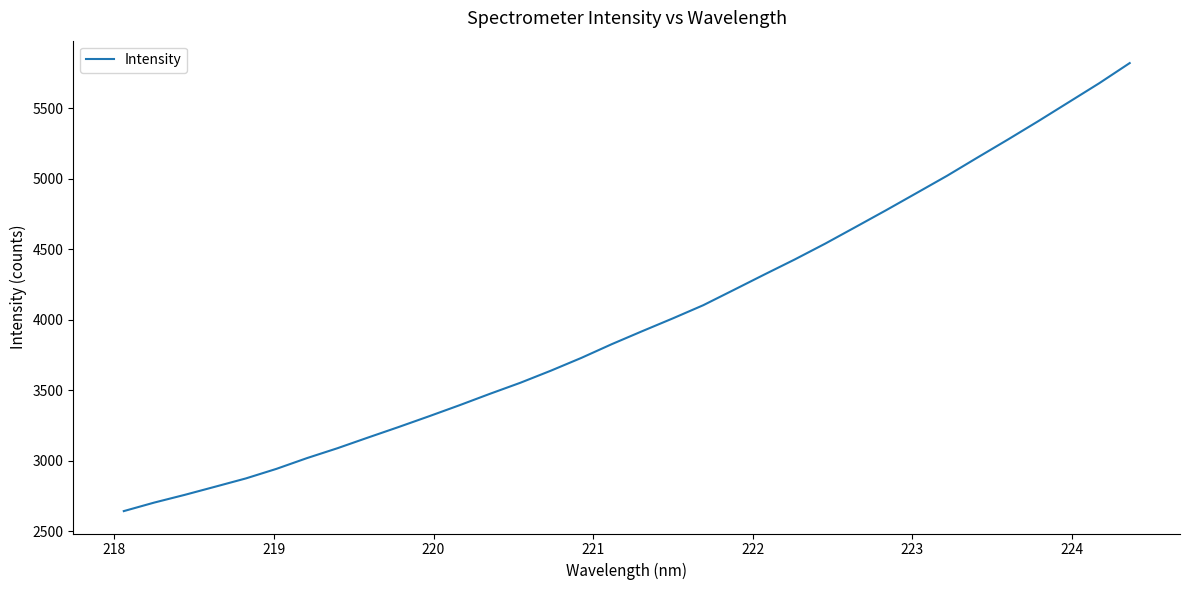

What is the sum of all values?

135912.3